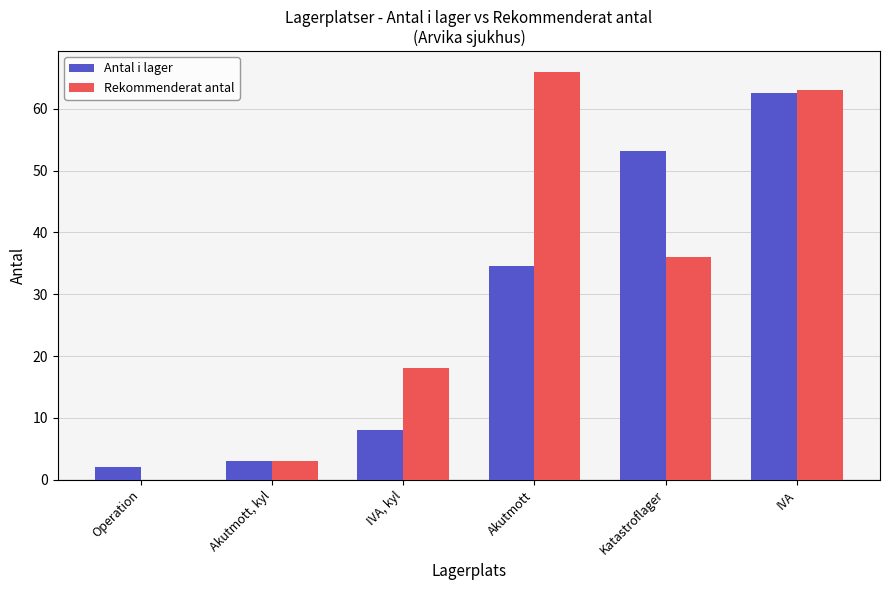

How many groups of bars are there?

6